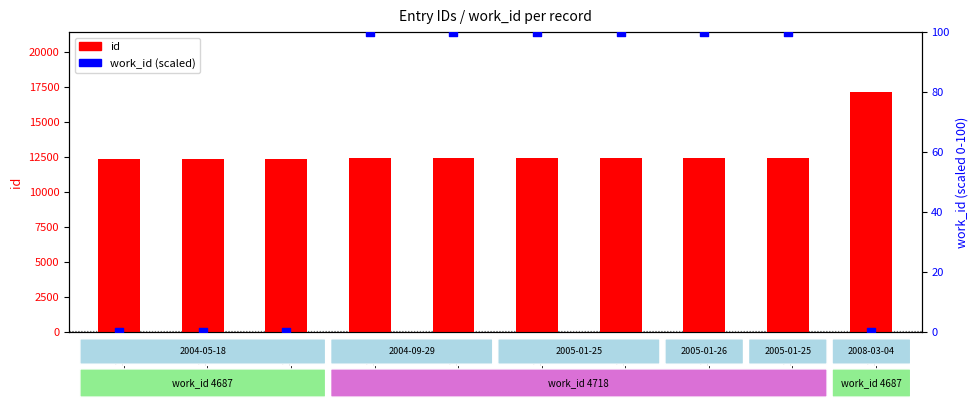

What is the total value across all series at id_12443?

12543